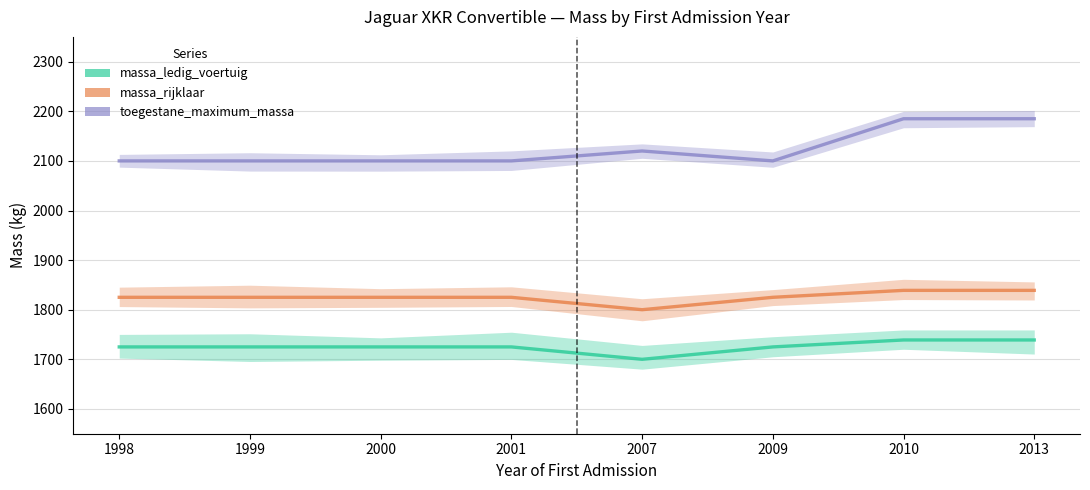

What is the average value of the massa_ledig_voertuig series?

1725